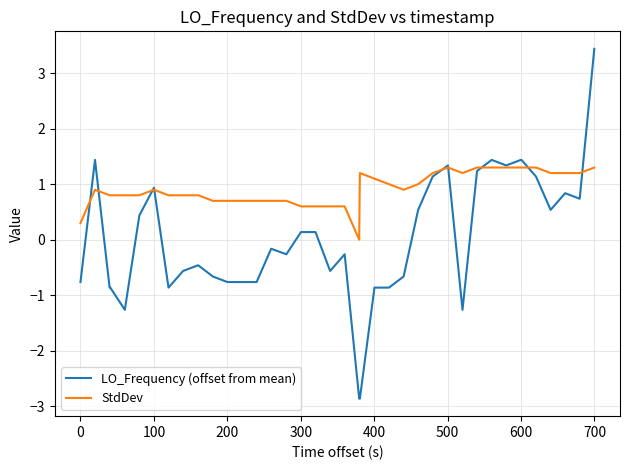

Rank the series by their maximum value, from lowest to highest.

StdDev, LO_Frequency (offset from mean)